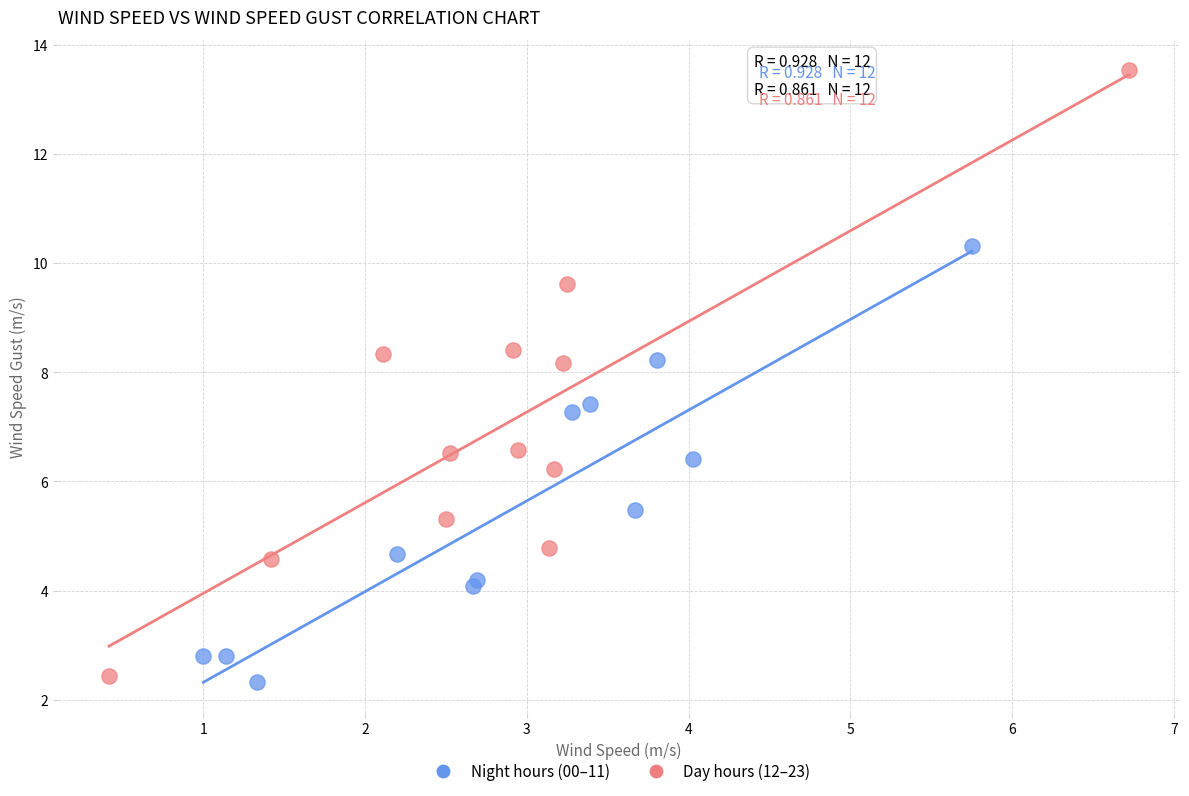

Which series has the largest Y range (max minus min)?

Day hours (12–23)